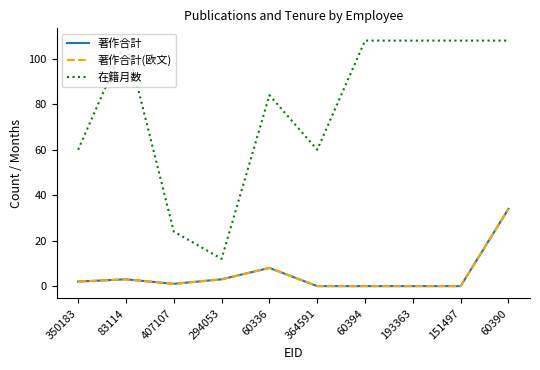

What is the sum of all 著作合計(欧文) values?

51